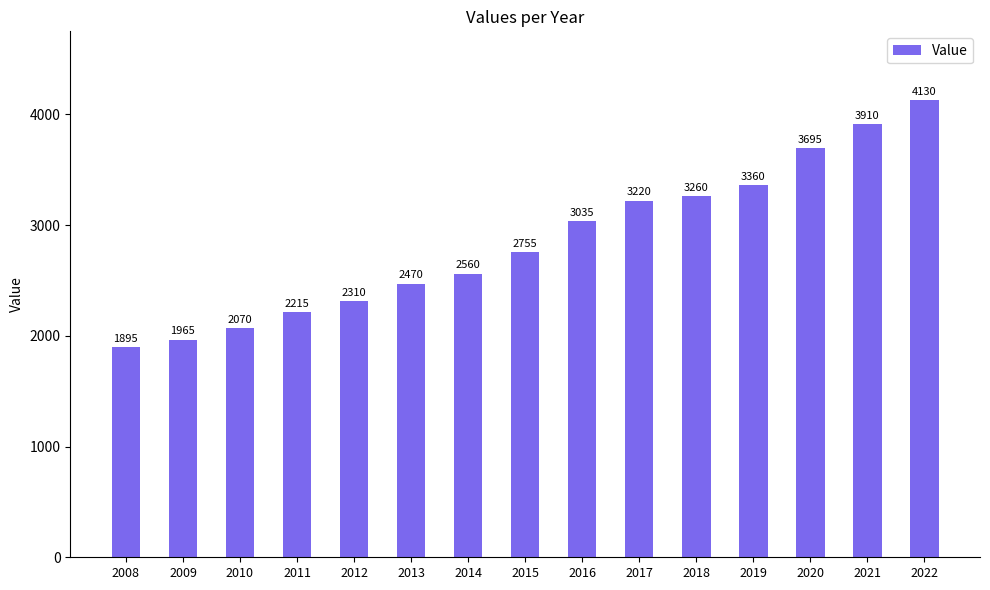

Which category has the lowest value across all series?

2008